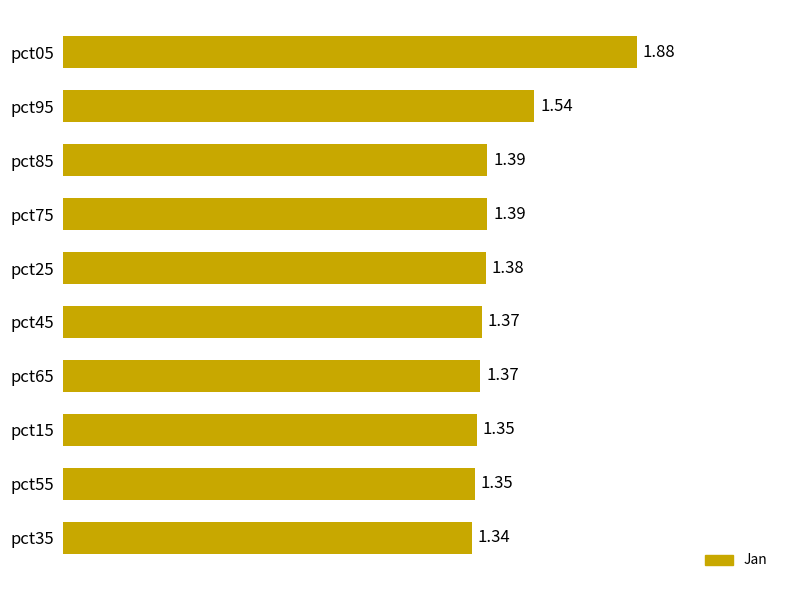

What is the sum of all values?

14.4